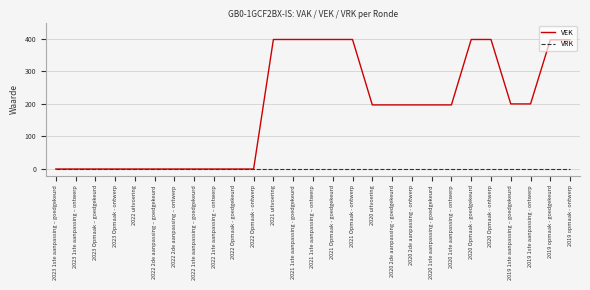

Which series has the largest total across all categories?

VEK